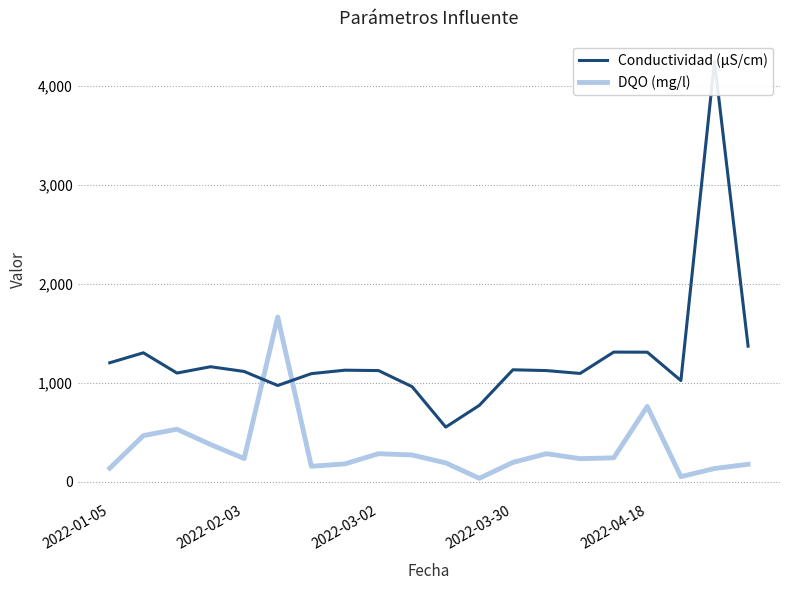

Where is DQO (mg/l) nearest to the value 849?

2022-04-18